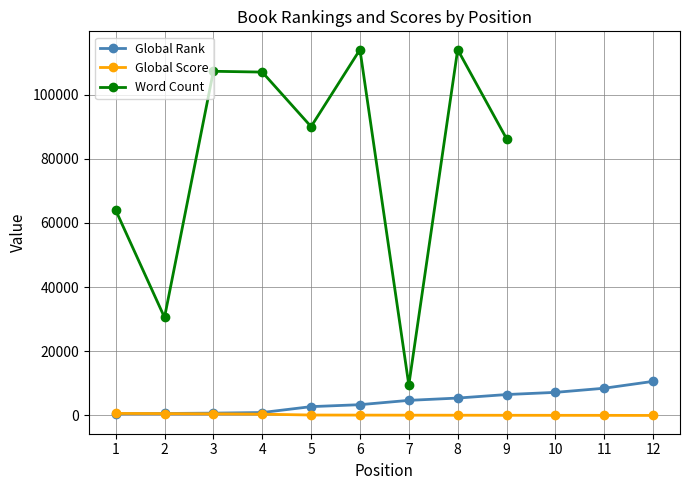

True or false: Global Score and Word Count cross at least once.

False